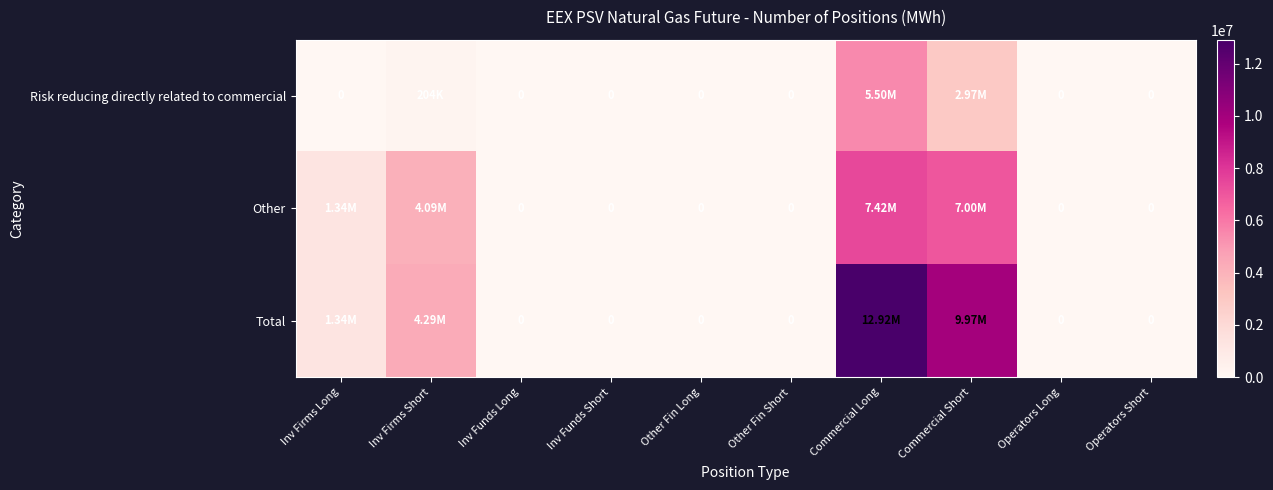

At how many categories does at least one series exceed 2887208?

3